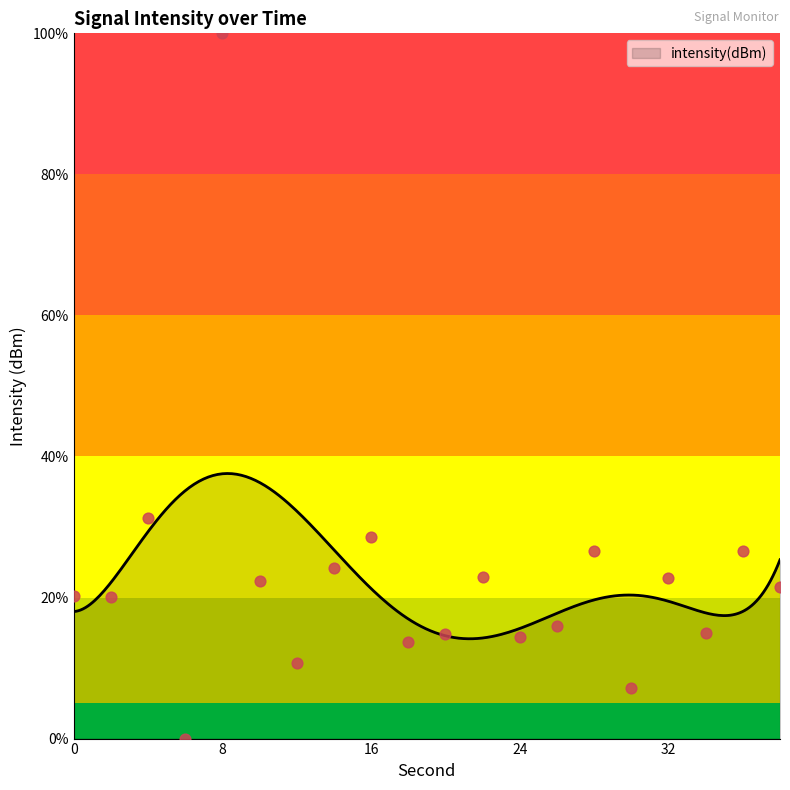

What is the change in value from 4 to 16?

-2.6